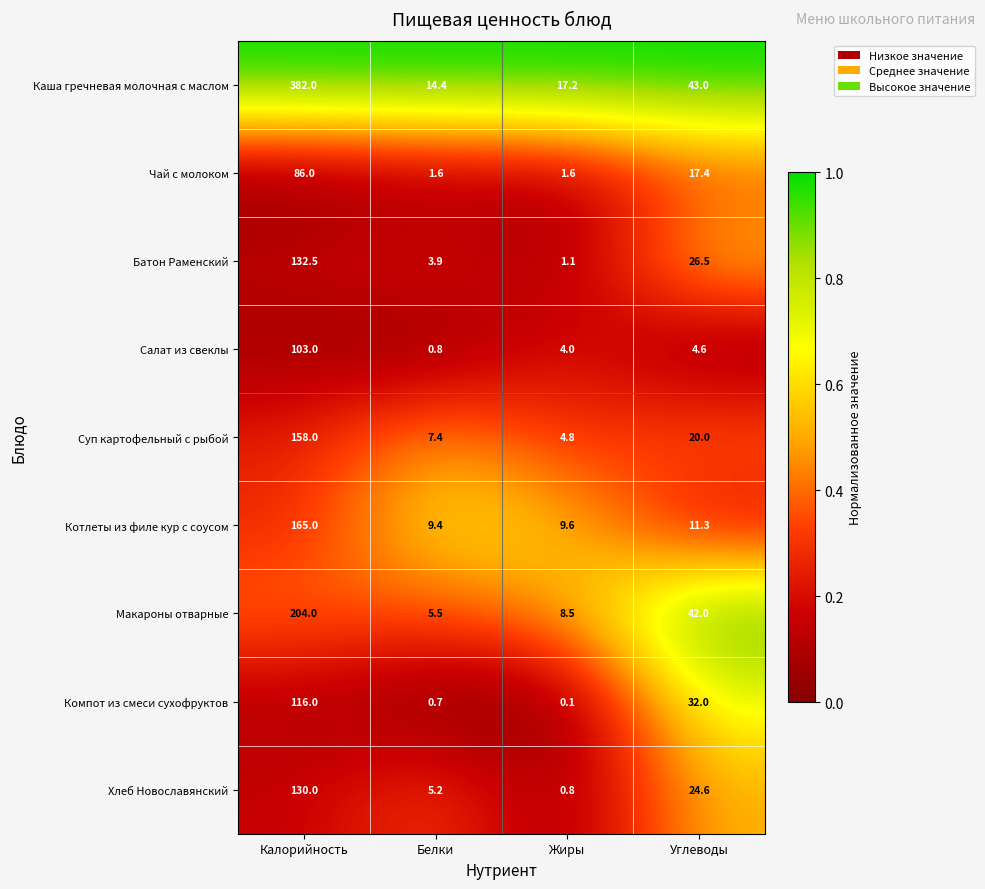

Which category has the lowest value across all series?

Жиры